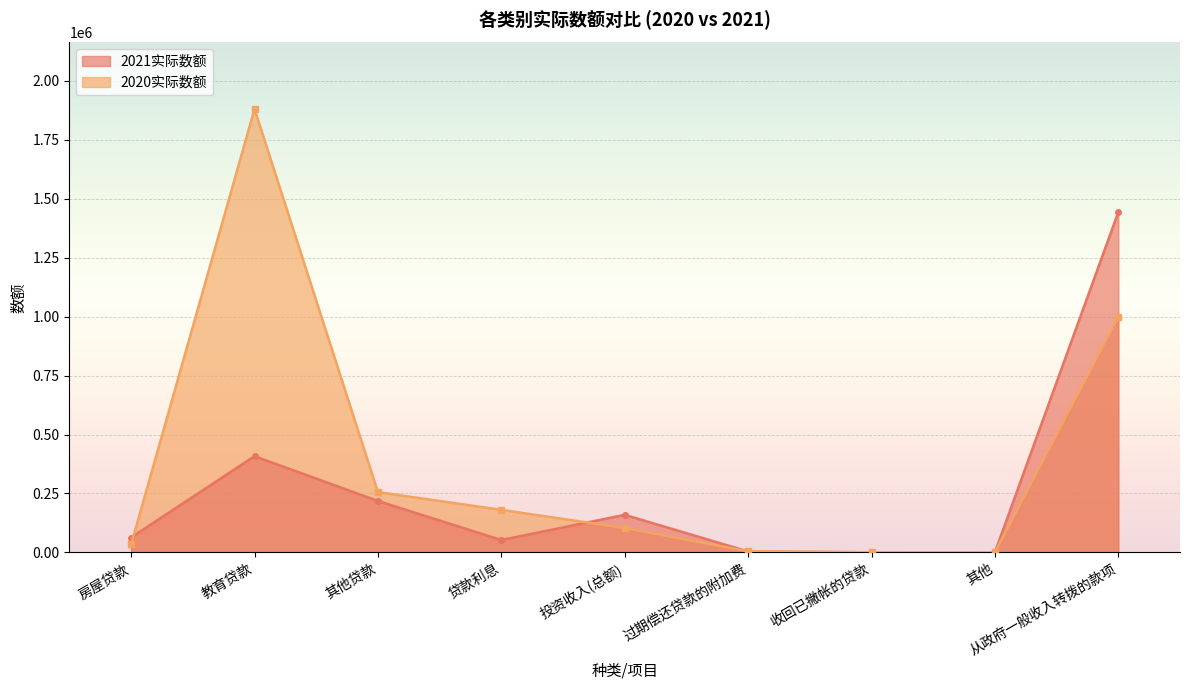

Which category has the lowest value in the 2020实际数额 series?

其他